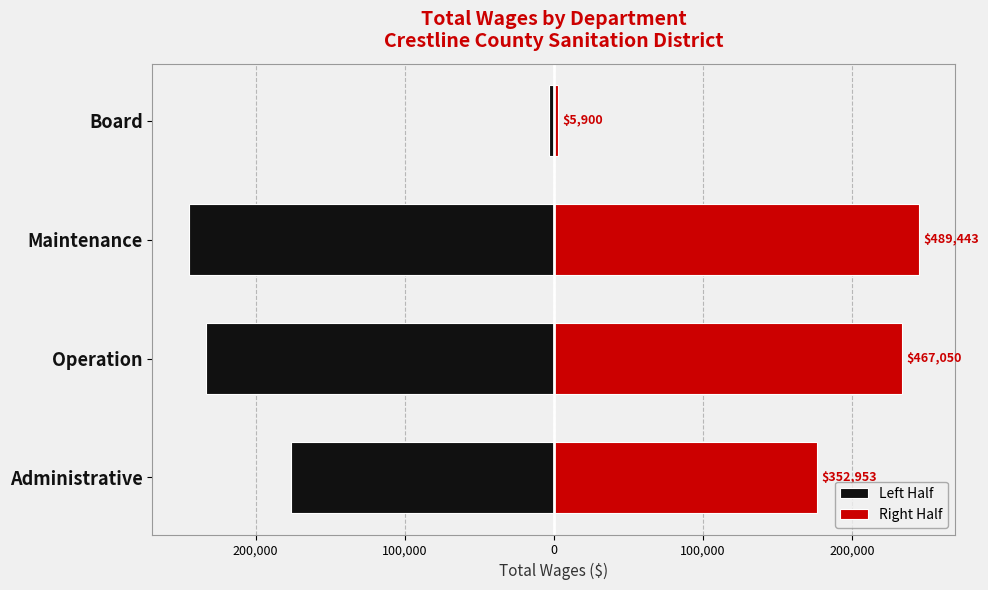

List the series in order of their peak value, lowest first.

Left Half, Right Half